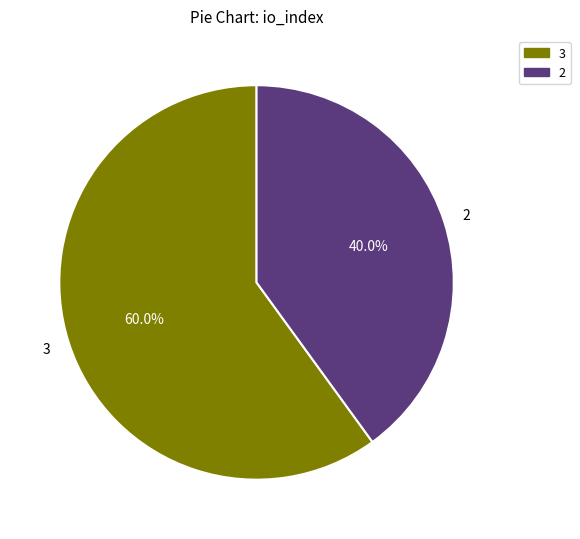

Which slice is the smallest?

2